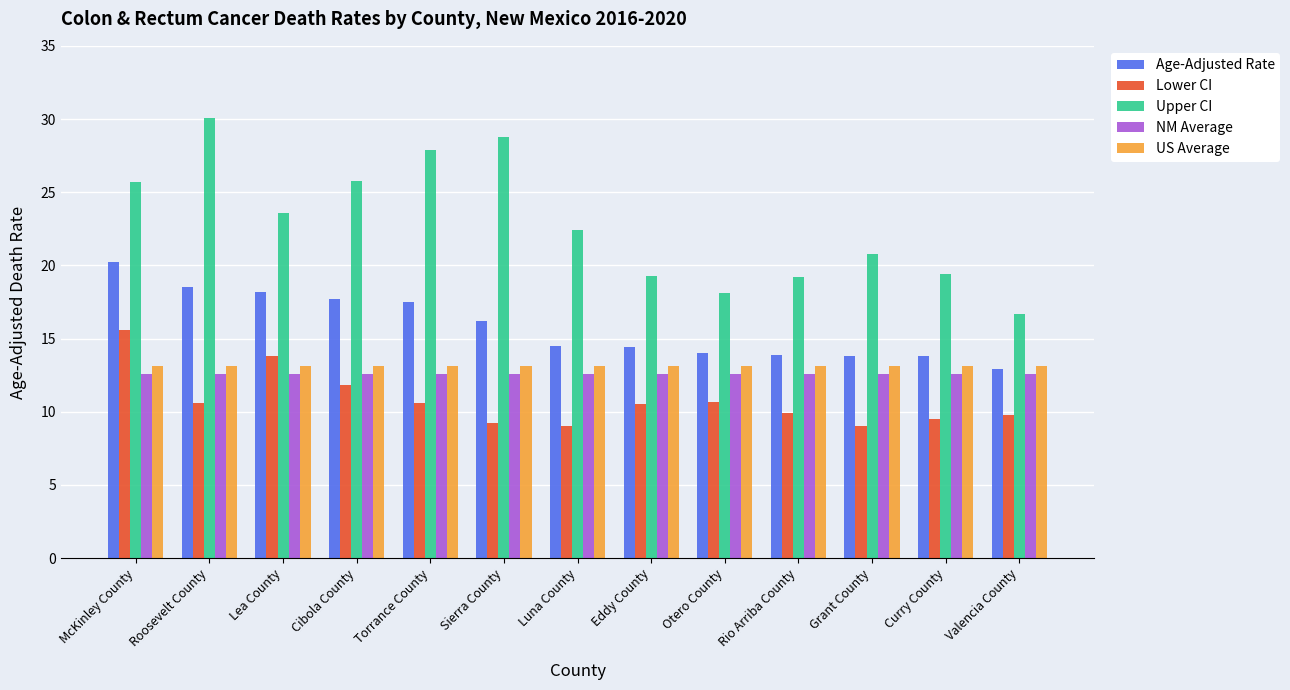

Is it true that Age-Adjusted Rate equals 12.6 at Lea County?

False